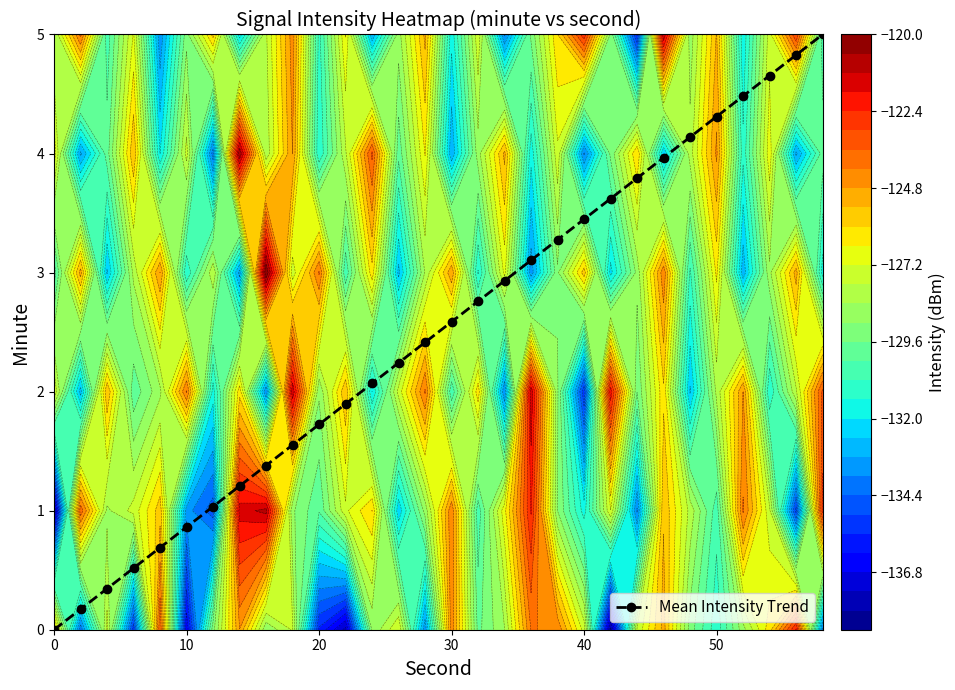

Reading left to right, list all the values displayed in this chart.

0.0	0.2	0.3	0.5	0.7	0.9	1.0	1.2	1.4	1.6	1.7	1.9	2.1	2.2	2.4	2.6	2.8	2.9	3.1	3.3	3.4	3.6	3.8	4.0	4.1	4.3	4.5	4.7	4.8	5.0